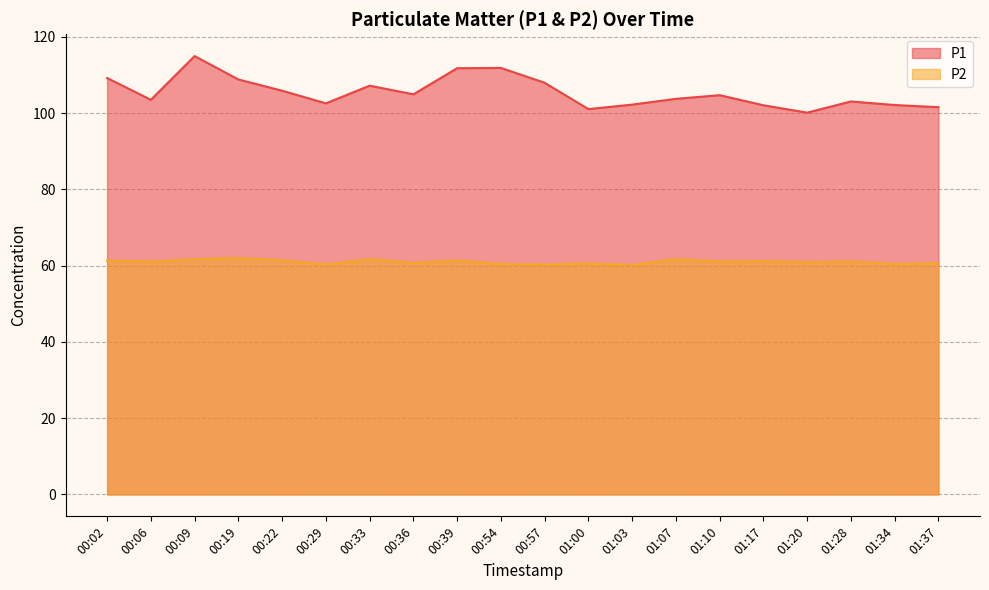

What is the difference between the second highest and minimum values in the P1 series?

11.7